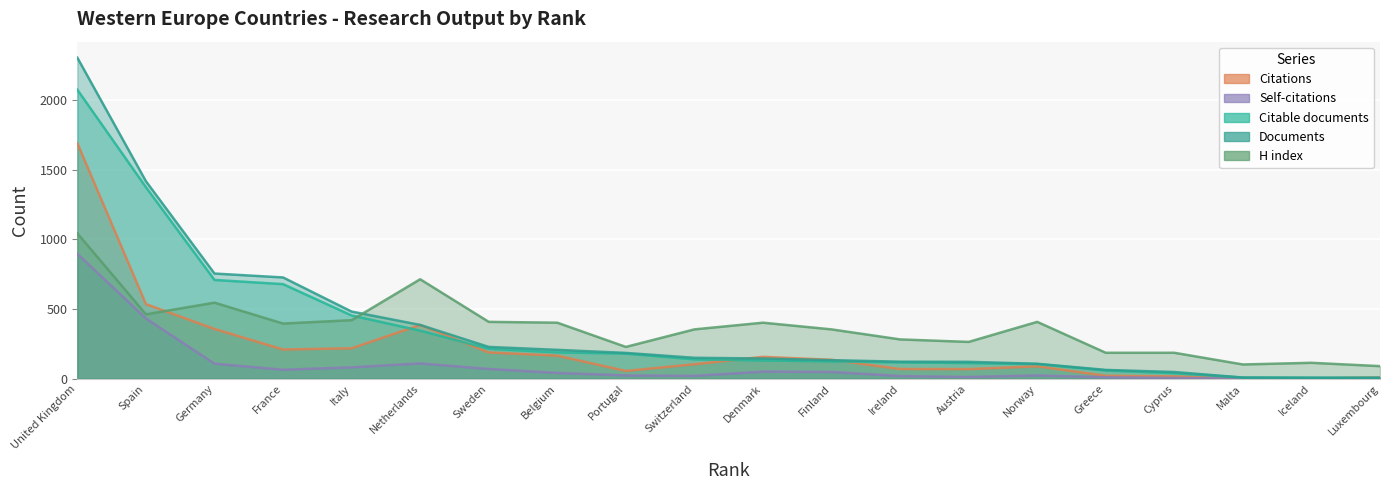

How many data points in H index are less than 396?

10